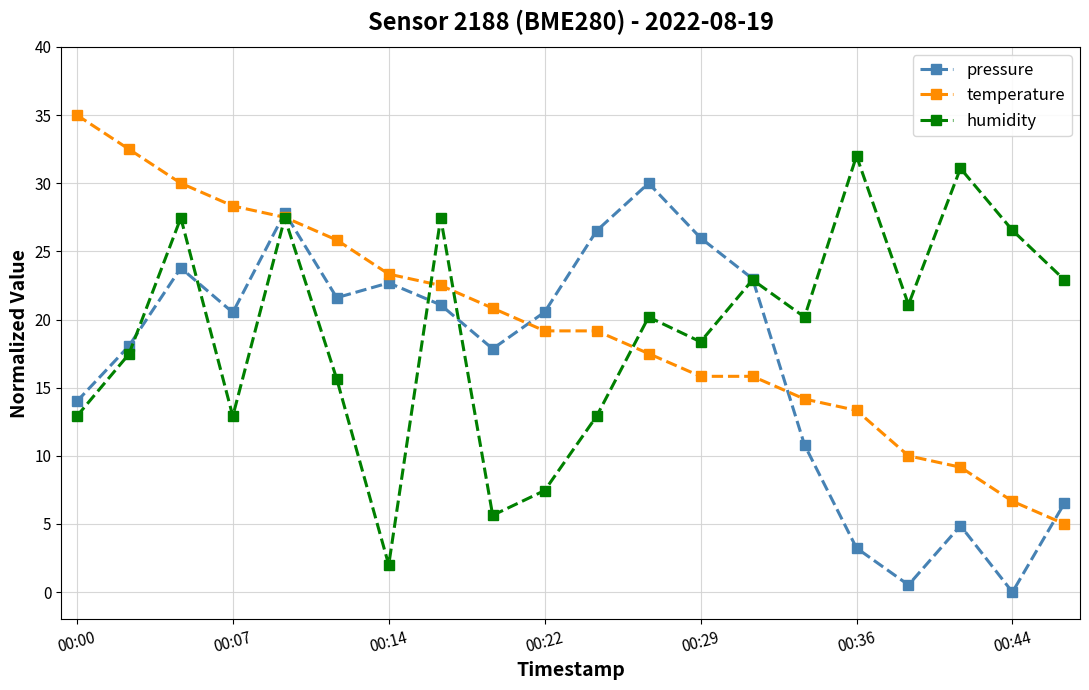

List the series in order of their peak value, lowest first.

pressure, humidity, temperature